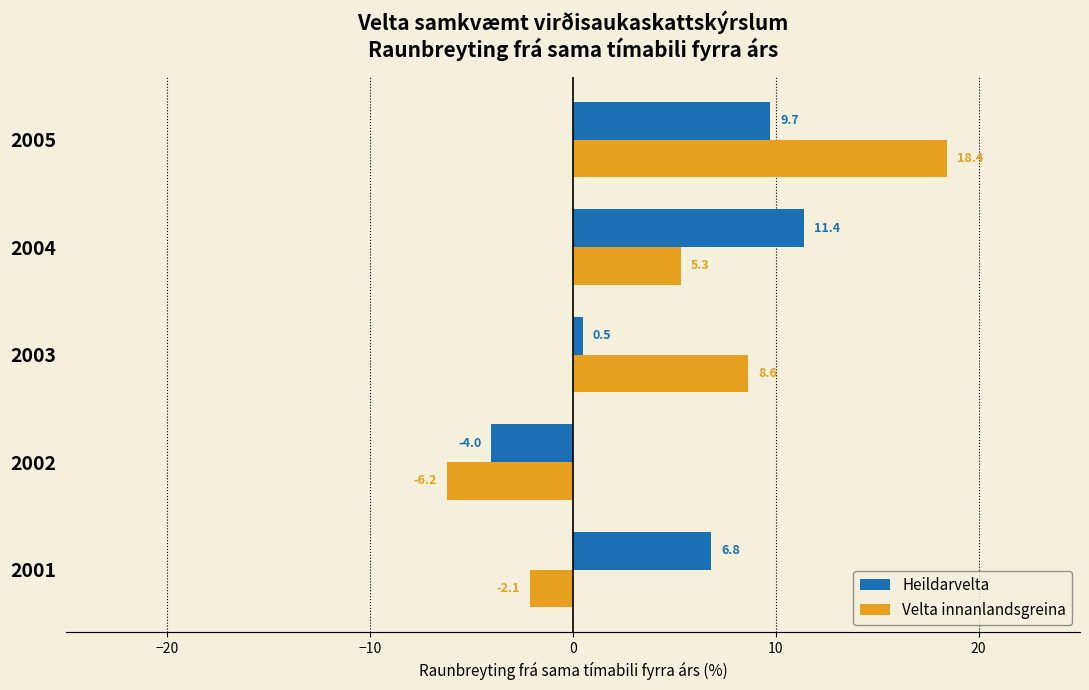

True or false: Velta innanlandsgreina has a value of 3.9 at 2005.

False